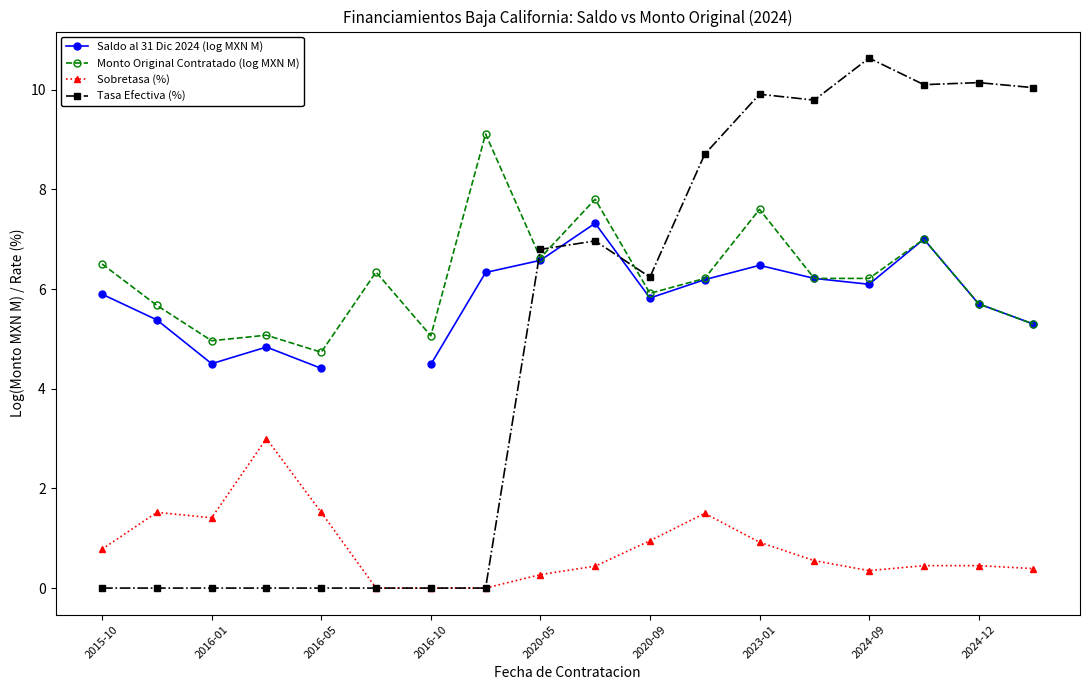

What is the highest value of the Sobretasa (%) series?

3.0